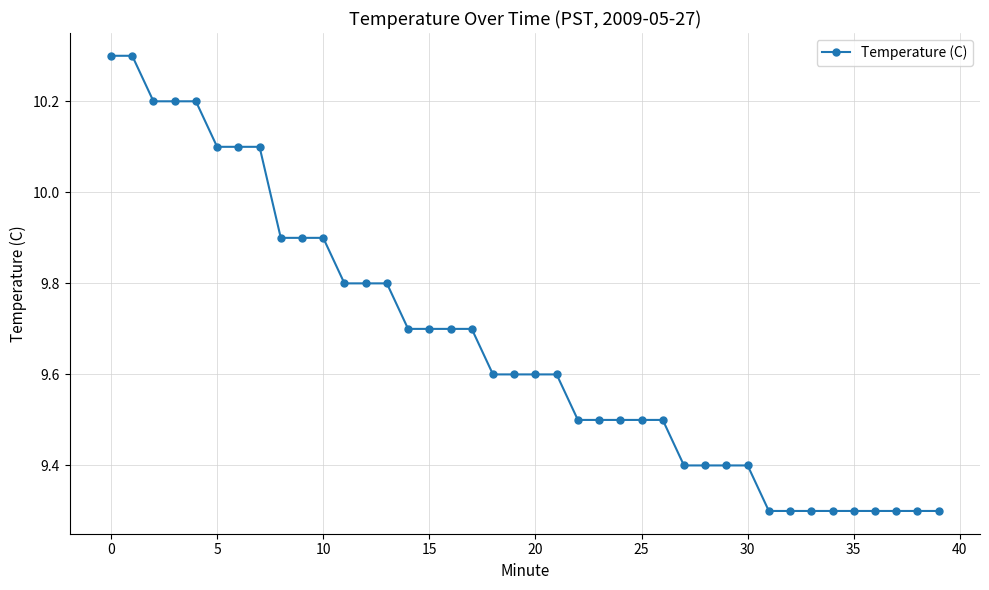

Does the chart have visible grid lines?

Yes